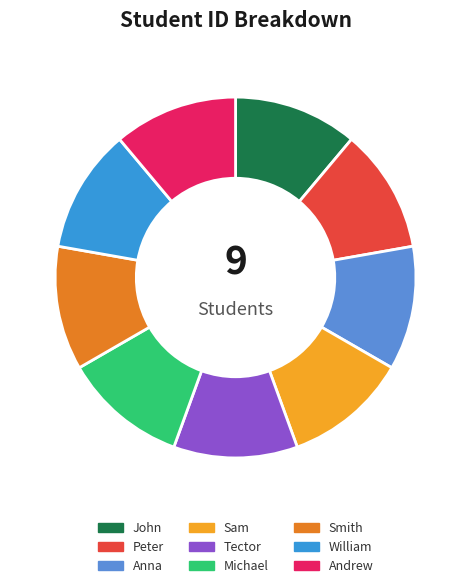

Approximately how many times larger is the value at William compared to Smith?

1.0